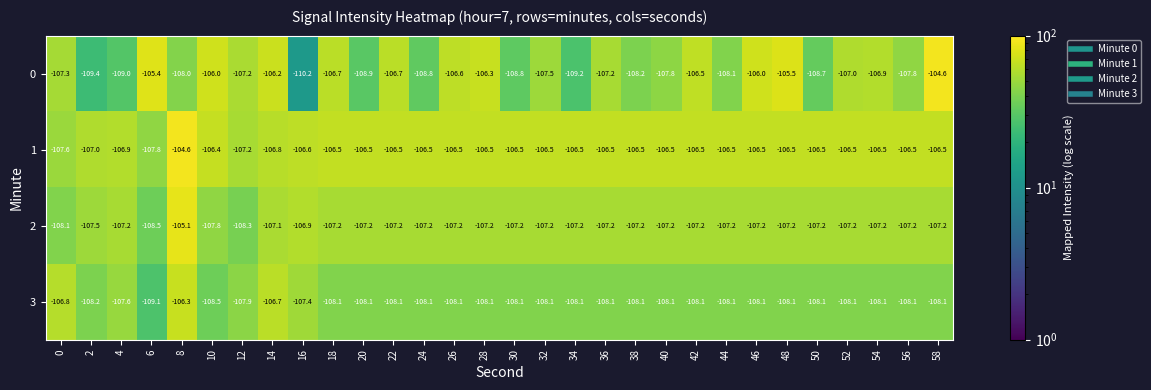

Rank the series at 10 from lowest to highest value.

3, 2, 1, 0